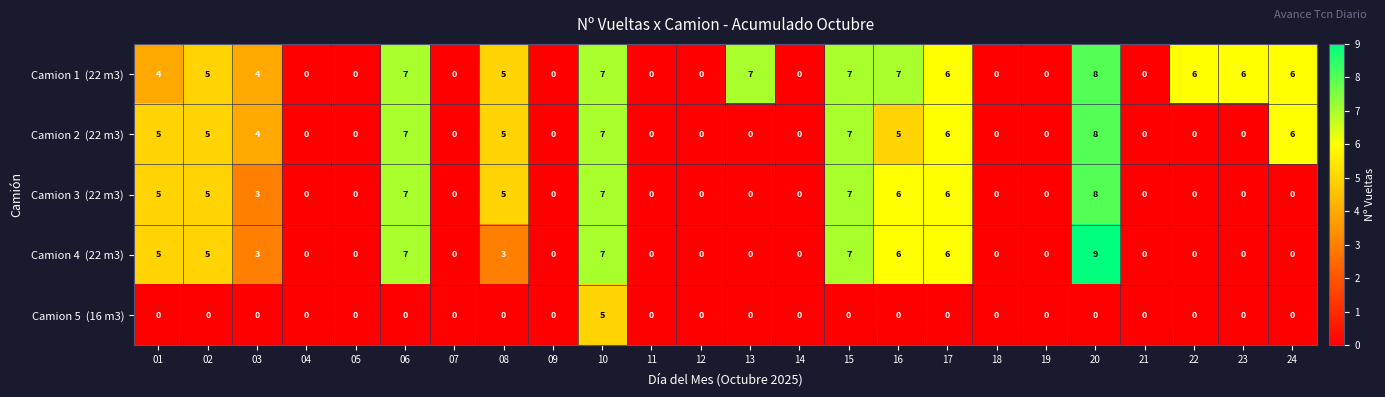

What is the spread (max minus min) of values at 15?

7